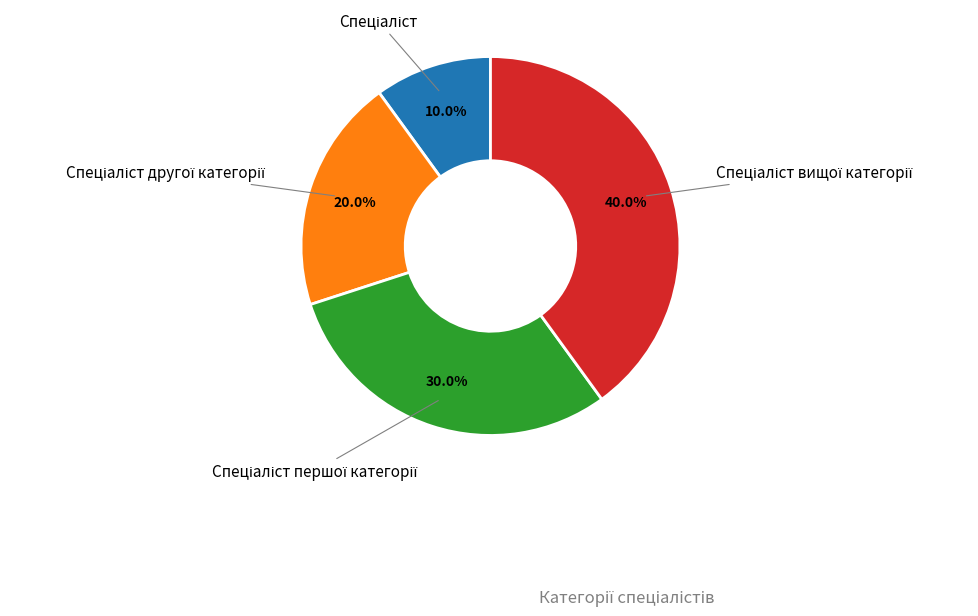

Does any single category account for the majority?

No